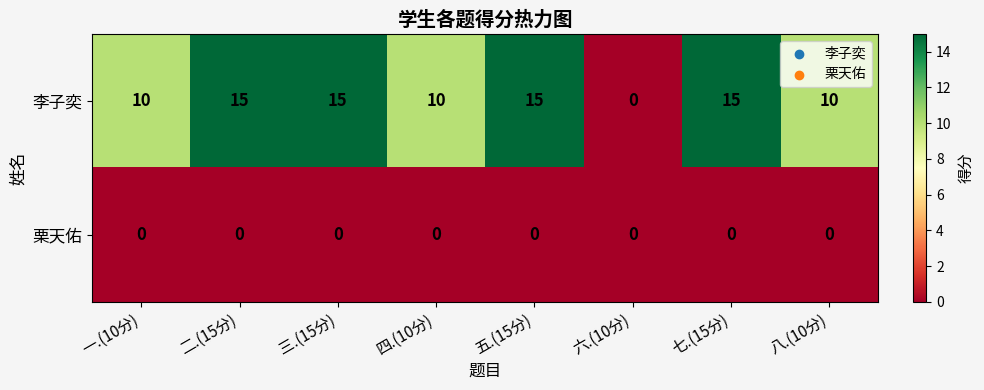

Which category has the lowest value in the 李子奕 series?

六.(10分)